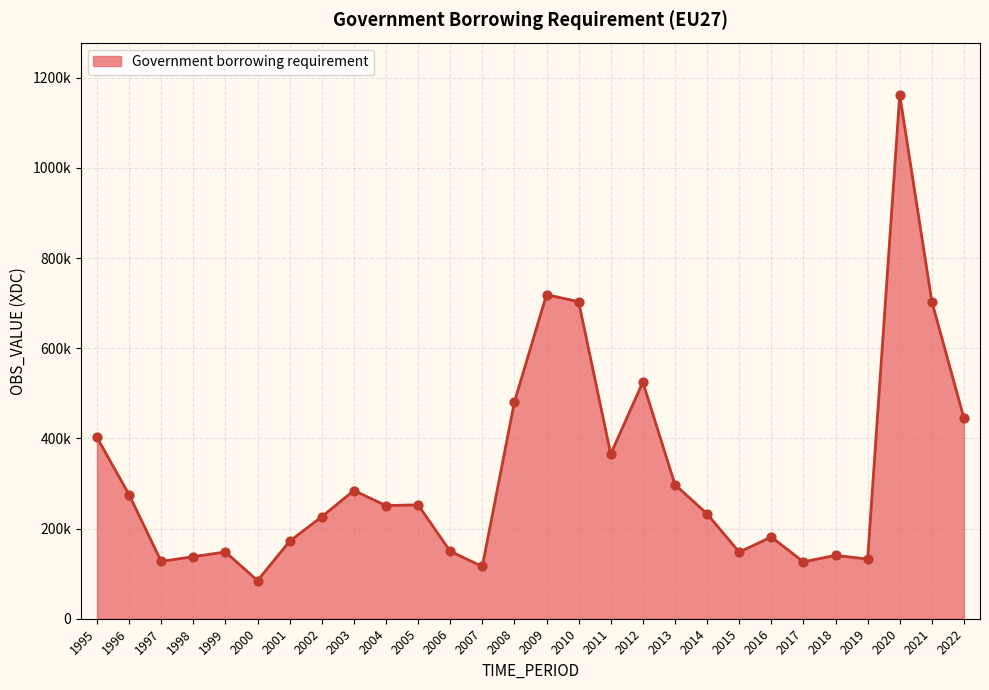

What is the change in value from 2012 to 2020?

+636616.1